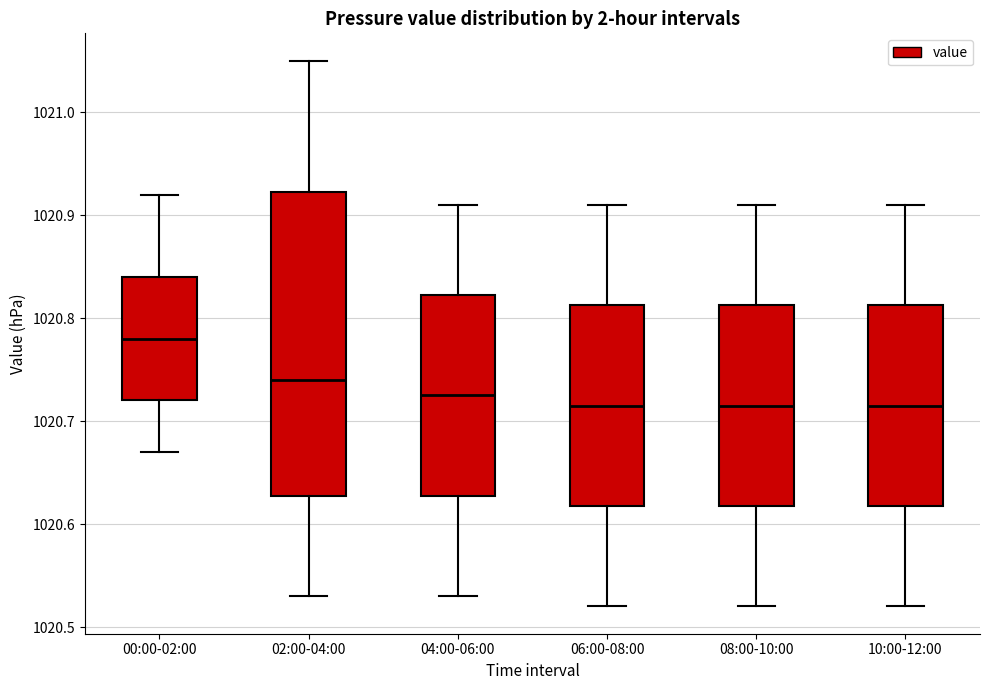

Reading left to right, transcribe this box plot: for each box, give where its median line is, the range the box spans, and where its two whiskers end, as read against the y-axis. The values are not printed on the chart, so give them approximately, as read against the axis.

00:00-02:00: median 1020.78, box 1020.72 to 1020.84, whiskers 1020.67 to 1020.92
02:00-04:00: median 1020.74, box 1020.63 to 1020.92, whiskers 1020.53 to 1021.05
04:00-06:00: median 1020.73, box 1020.63 to 1020.82, whiskers 1020.53 to 1020.91
06:00-08:00: median 1020.72, box 1020.62 to 1020.81, whiskers 1020.52 to 1020.91
08:00-10:00: median 1020.72, box 1020.62 to 1020.81, whiskers 1020.52 to 1020.91
10:00-12:00: median 1020.72, box 1020.62 to 1020.81, whiskers 1020.52 to 1020.91